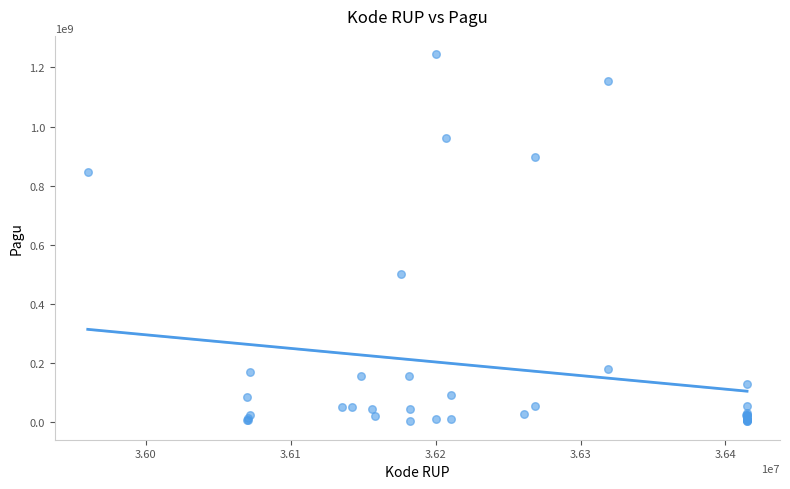

What Y value in the scatter plot is closest to 622840000?

499932000